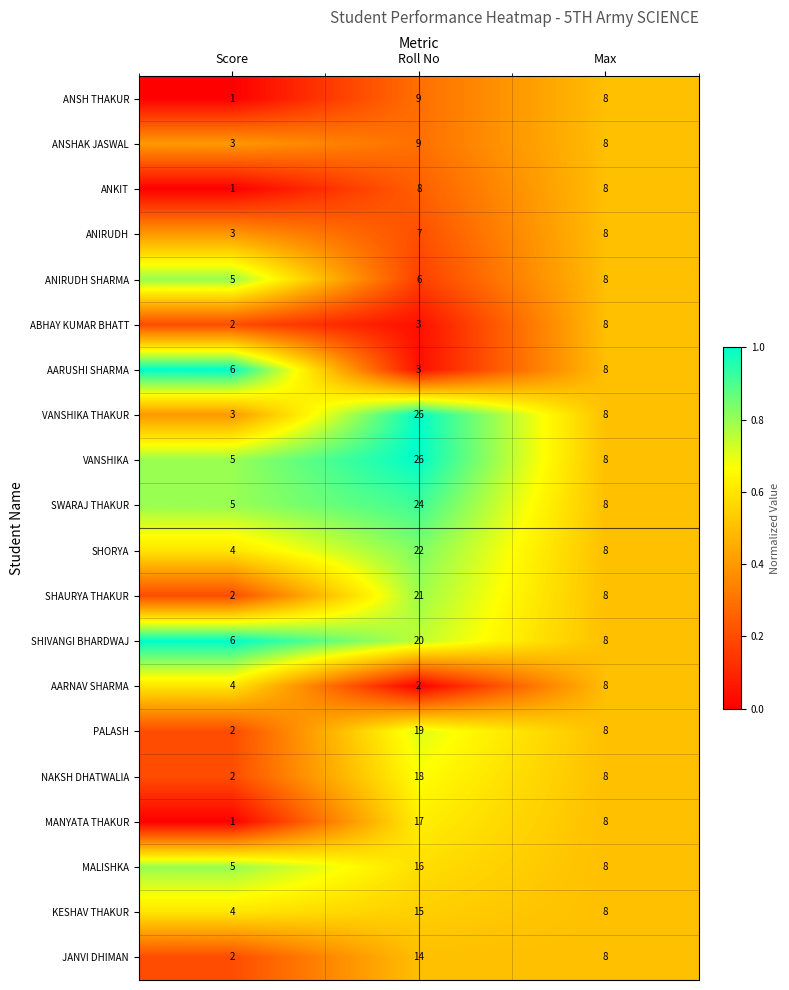

What is the spread (max minus min) of values at Score?

5